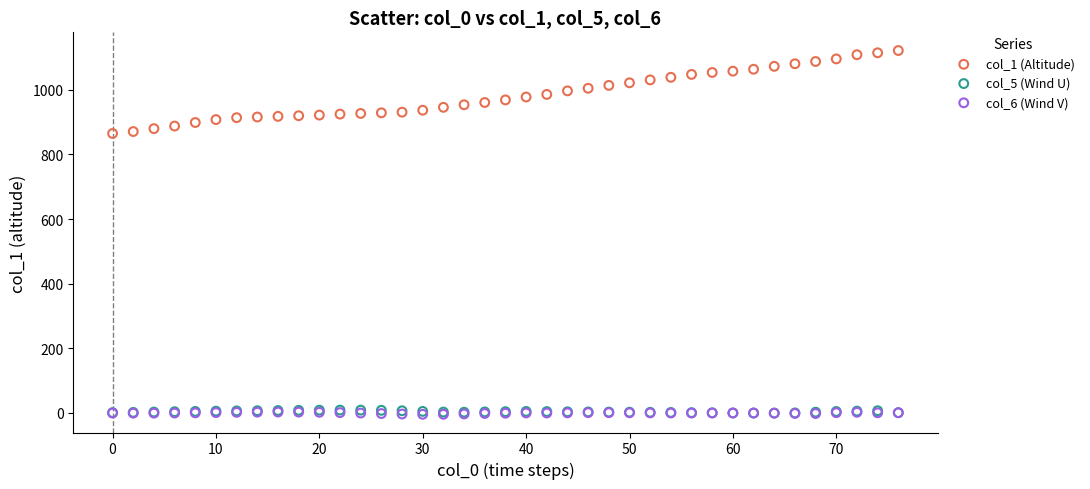

What are all the series names shown in the legend?

col_1 (Altitude), col_5 (Wind U), col_6 (Wind V)